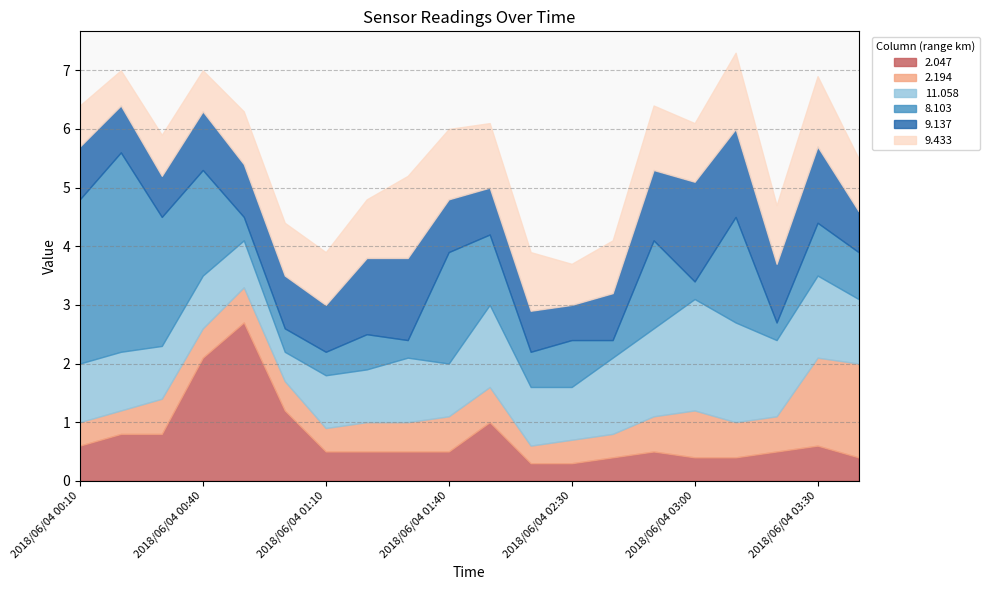

Reading left to right, transcribe all the data shown in this chart.

2.047: 2018/06/04 00:10=0.6	2018/06/04 00:20=0.8	2018/06/04 00:30=0.8	2018/06/04 00:40=2.1	2018/06/04 00:50=2.7	2018/06/04 01:00=1.2	2018/06/04 01:10=0.5	2018/06/04 01:20=0.5	2018/06/04 01:30=0.5	2018/06/04 01:40=0.5	2018/06/04 02:10=1.0	2018/06/04 02:20=0.3	2018/06/04 02:30=0.3	2018/06/04 02:40=0.4	2018/06/04 02:50=0.5	2018/06/04 03:00=0.4	2018/06/04 03:10=0.4	2018/06/04 03:20=0.5	2018/06/04 03:30=0.6	2018/06/04 03:40=0.4
2.194: 2018/06/04 00:10=0.4	2018/06/04 00:20=0.4	2018/06/04 00:30=0.6	2018/06/04 00:40=0.5	2018/06/04 00:50=0.6	2018/06/04 01:00=0.5	2018/06/04 01:10=0.4	2018/06/04 01:20=0.5	2018/06/04 01:30=0.5	2018/06/04 01:40=0.6	2018/06/04 02:10=0.6	2018/06/04 02:20=0.3	2018/06/04 02:30=0.4	2018/06/04 02:40=0.4	2018/06/04 02:50=0.6	2018/06/04 03:00=0.8	2018/06/04 03:10=0.6	2018/06/04 03:20=0.6	2018/06/04 03:30=1.5	2018/06/04 03:40=1.6
11.058: 2018/06/04 00:10=1.0	2018/06/04 00:20=1.0	2018/06/04 00:30=0.9	2018/06/04 00:40=0.9	2018/06/04 00:50=0.8	2018/06/04 01:00=0.5	2018/06/04 01:10=0.9	2018/06/04 01:20=0.9	2018/06/04 01:30=1.1	2018/06/04 01:40=0.9	2018/06/04 02:10=1.4	2018/06/04 02:20=1.0	2018/06/04 02:30=0.9	2018/06/04 02:40=1.3	2018/06/04 02:50=1.5	2018/06/04 03:00=1.9	2018/06/04 03:10=1.7	2018/06/04 03:20=1.3	2018/06/04 03:30=1.4	2018/06/04 03:40=1.1
8.103: 2018/06/04 00:10=2.8	2018/06/04 00:20=3.4	2018/06/04 00:30=2.2	2018/06/04 00:40=1.8	2018/06/04 00:50=0.4	2018/06/04 01:00=0.4	2018/06/04 01:10=0.4	2018/06/04 01:20=0.6	2018/06/04 01:30=0.3	2018/06/04 01:40=1.9	2018/06/04 02:10=1.2	2018/06/04 02:20=0.6	2018/06/04 02:30=0.8	2018/06/04 02:40=0.3	2018/06/04 02:50=1.5	2018/06/04 03:00=0.3	2018/06/04 03:10=1.8	2018/06/04 03:20=0.3	2018/06/04 03:30=0.9	2018/06/04 03:40=0.8
9.137: 2018/06/04 00:10=0.9	2018/06/04 00:20=0.8	2018/06/04 00:30=0.7	2018/06/04 00:40=1.0	2018/06/04 00:50=0.9	2018/06/04 01:00=0.9	2018/06/04 01:10=0.8	2018/06/04 01:20=1.3	2018/06/04 01:30=1.4	2018/06/04 01:40=0.9	2018/06/04 02:10=0.8	2018/06/04 02:20=0.7	2018/06/04 02:30=0.6	2018/06/04 02:40=0.8	2018/06/04 02:50=1.2	2018/06/04 03:00=1.7	2018/06/04 03:10=1.5	2018/06/04 03:20=1.0	2018/06/04 03:30=1.3	2018/06/04 03:40=0.7
9.433: 2018/06/04 00:10=0.7	2018/06/04 00:20=0.6	2018/06/04 00:30=0.7	2018/06/04 00:40=0.7	2018/06/04 00:50=0.9	2018/06/04 01:00=0.9	2018/06/04 01:10=0.9	2018/06/04 01:20=1.0	2018/06/04 01:30=1.4	2018/06/04 01:40=1.2	2018/06/04 02:10=1.1	2018/06/04 02:20=1.0	2018/06/04 02:30=0.7	2018/06/04 02:40=0.9	2018/06/04 02:50=1.1	2018/06/04 03:00=1.0	2018/06/04 03:10=1.3	2018/06/04 03:20=1.0	2018/06/04 03:30=1.2	2018/06/04 03:40=0.9